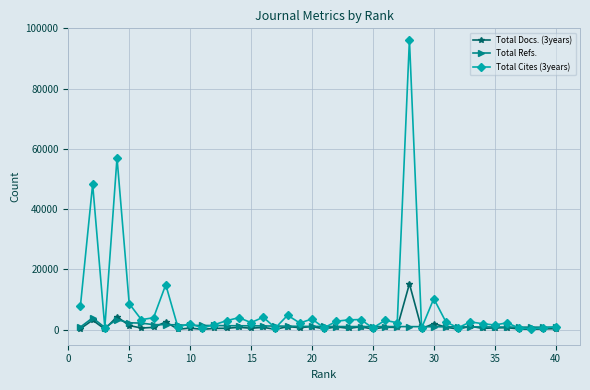

Rank the series by their maximum value, from lowest to highest.

Total Refs., Total Docs. (3years), Total Cites (3years)